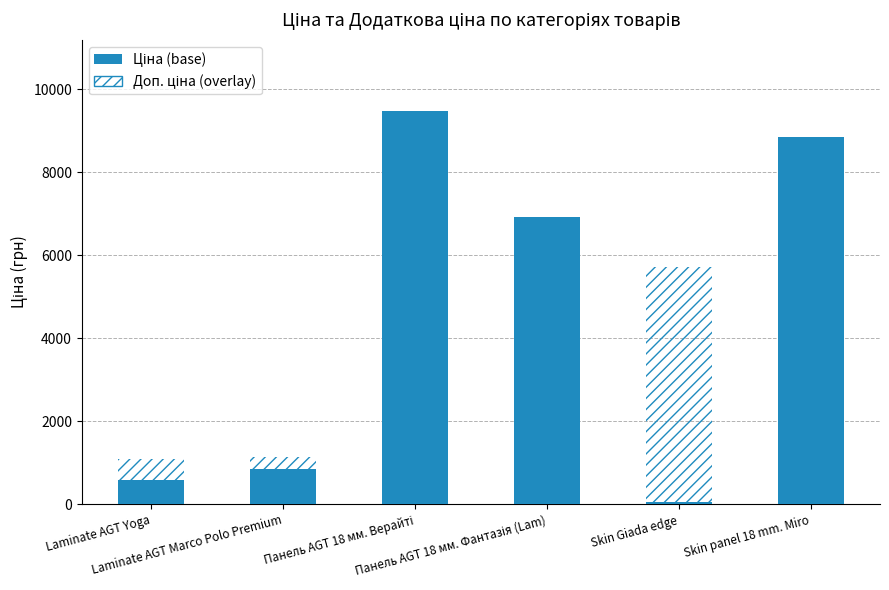

Is the value of Доп. ціна (overlay) at Laminate AGT Yoga greater than the value of Ціна (base) at Skin panel 18 mm. Miro?

No